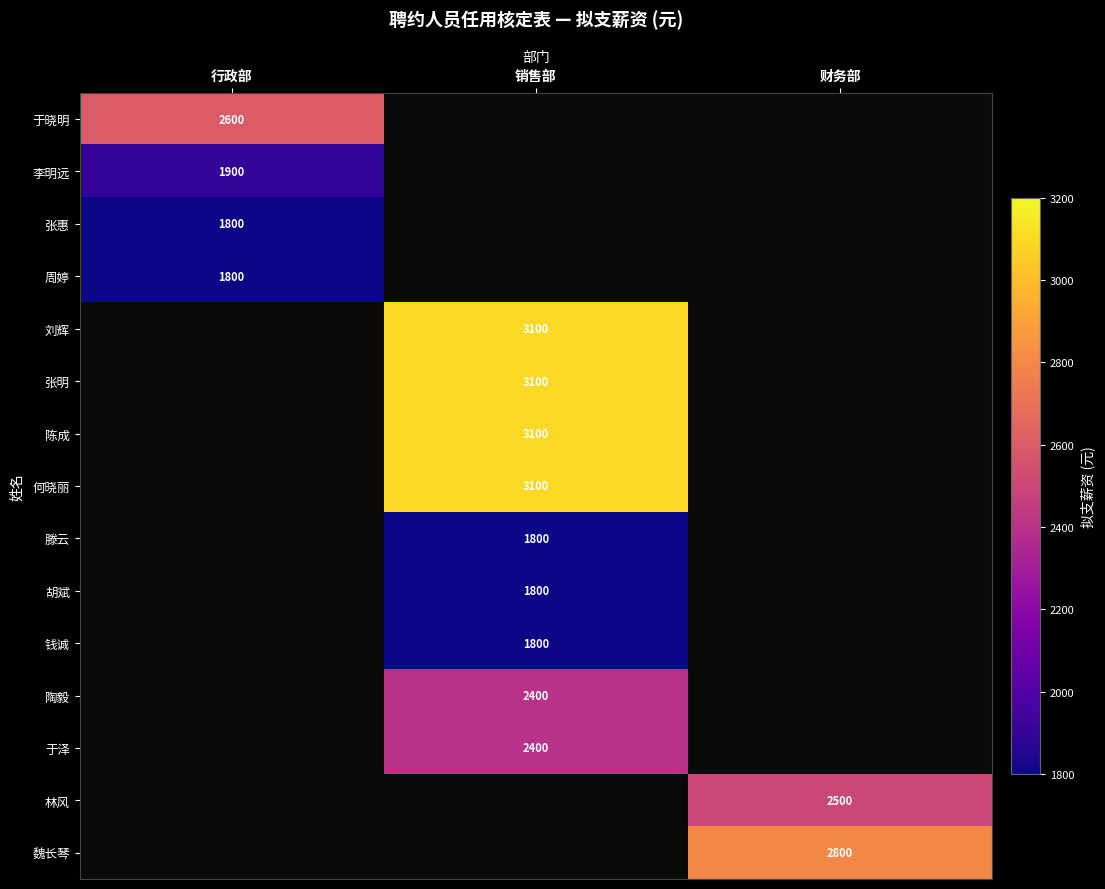

At which category does the chart reach its peak across all series?

销售部